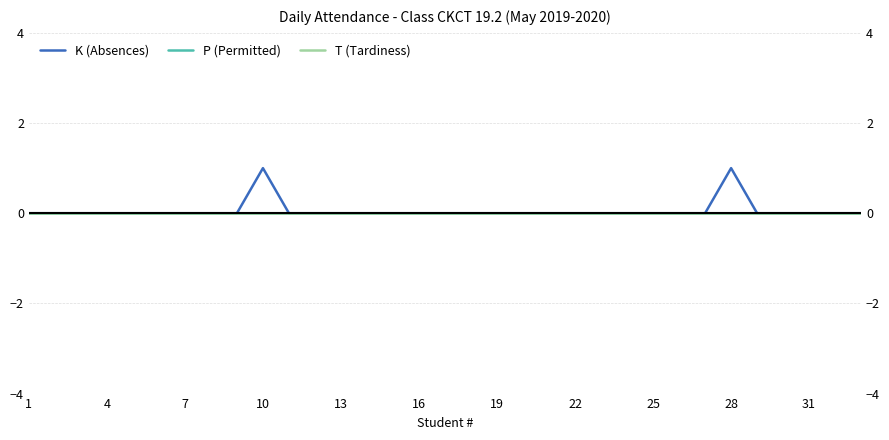

True or false: K (Absences) has more than 2 points higher than both neighbors.

False